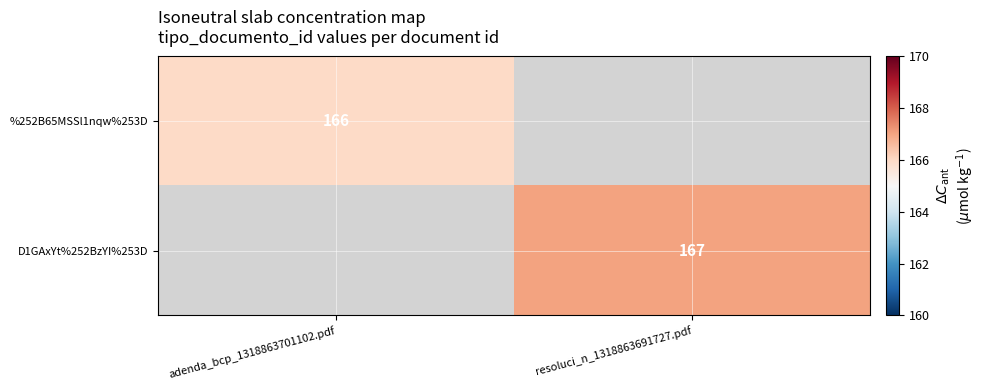

Is the value of D1GAxYt%252BzYI%253D at resoluci_n_1318863691727.pdf greater than the value of %252B65MSSl1nqw%253D at adenda_bcp_1318863701102.pdf?

Yes